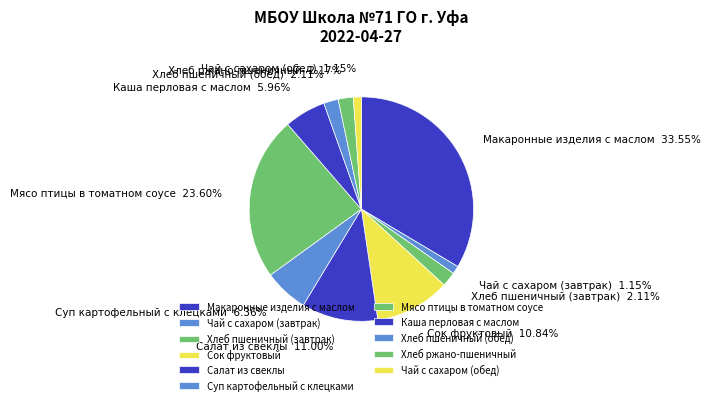

Which category has the biggest portion of the pie?

Макаронные изделия с маслом